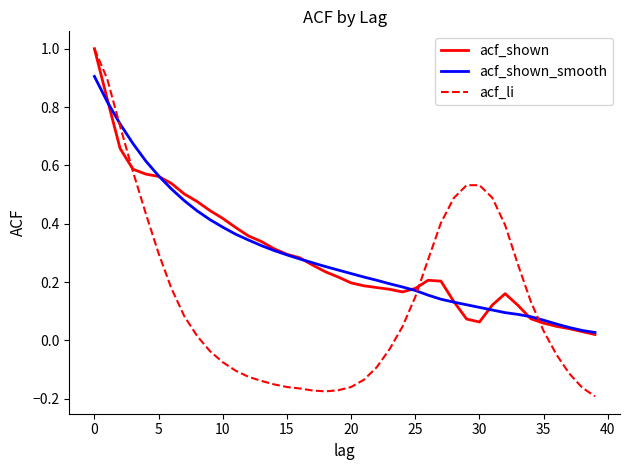

Is the value of acf_shown_smooth at 15 greater than the value of acf_li at 10?

Yes